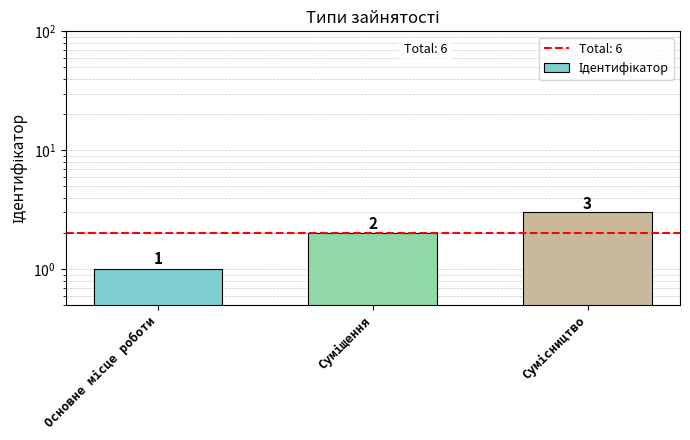

Rank the categories by value from highest to lowest.

Сумісництво, Суміщення, Основне місце роботи